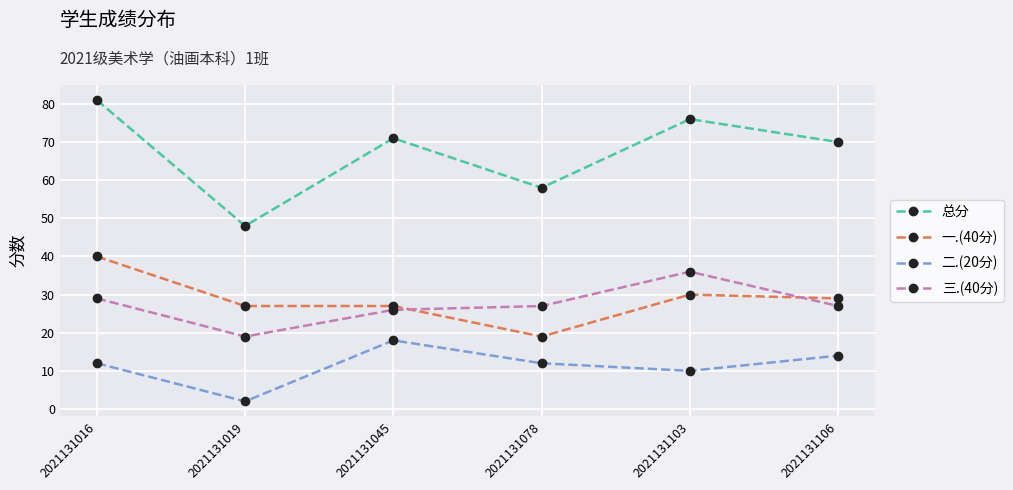

Reading left to right, extract all data points from this chart.

总分: 2021131016=81	2021131019=48	2021131045=71	2021131078=58	2021131103=76	2021131106=70
一.(40分): 2021131016=40	2021131019=27	2021131045=27	2021131078=19	2021131103=30	2021131106=29
二.(20分): 2021131016=12	2021131019=2	2021131045=18	2021131078=12	2021131103=10	2021131106=14
三.(40分): 2021131016=29	2021131019=19	2021131045=26	2021131078=27	2021131103=36	2021131106=27